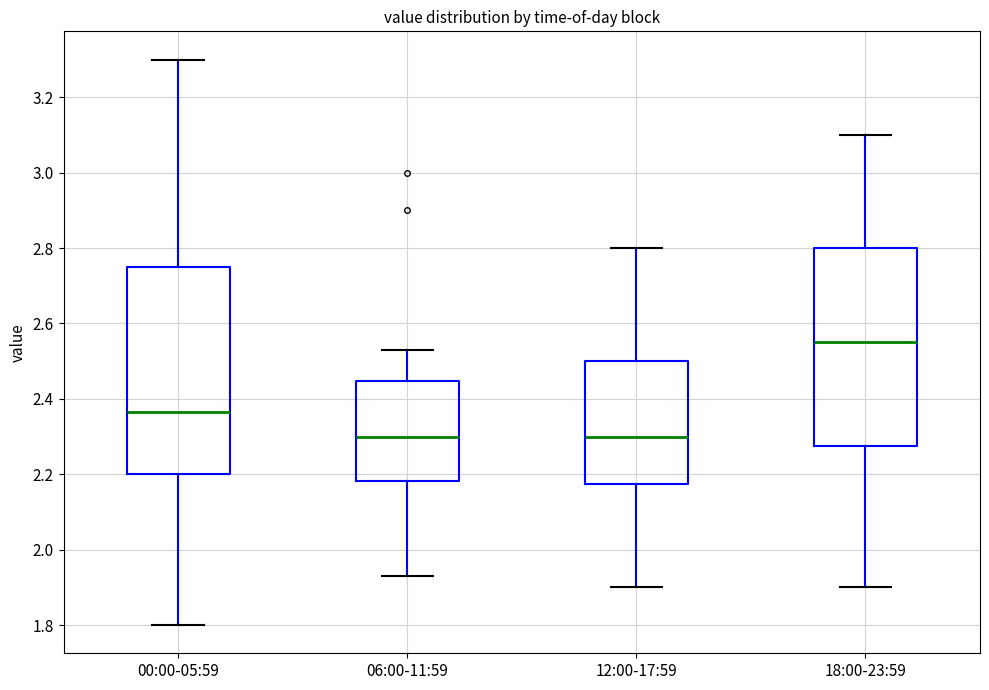

Reading left to right, read every box against the y-axis: the position of its median line, the range the box covers, and the ends of its whiskers. The values are not printed on the chart, so give them approximately, as read against the axis.

00:00-05:59: median 2.36, box 2.20 to 2.76, whiskers 1.80 to 3.30
06:00-11:59: median 2.30, box 2.18 to 2.44, whiskers 1.94 to 2.54
12:00-17:59: median 2.30, box 2.18 to 2.50, whiskers 1.90 to 2.80
18:00-23:59: median 2.56, box 2.28 to 2.80, whiskers 1.90 to 3.10